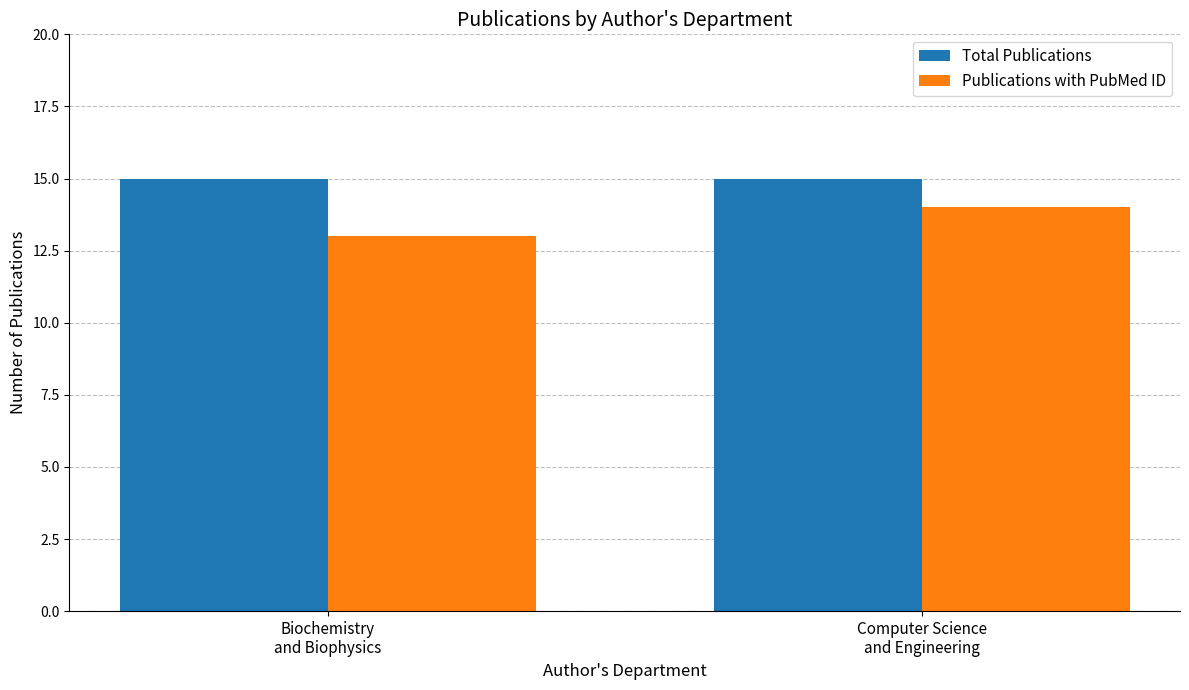

The value of Publications with PubMed ID at Biochemistry
and Biophysics is 8. True or false?

False